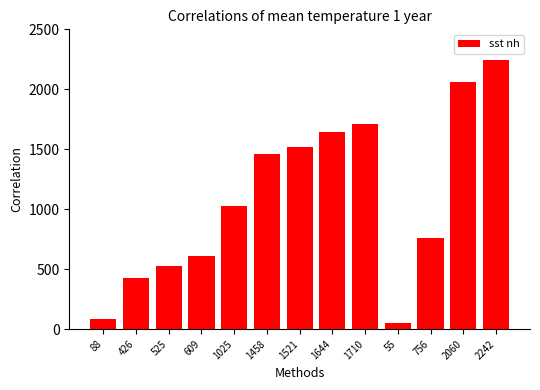

At which category does the chart reach its peak across all series?

2242